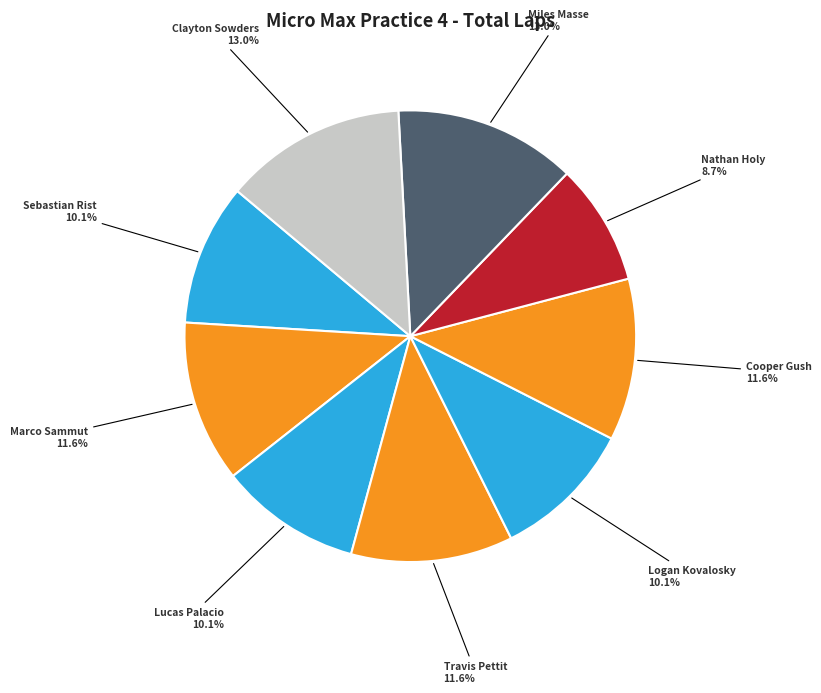

To the nearest percent, what is the difference between the Nathan Holy and Clayton Sowders slice percentages?

4%